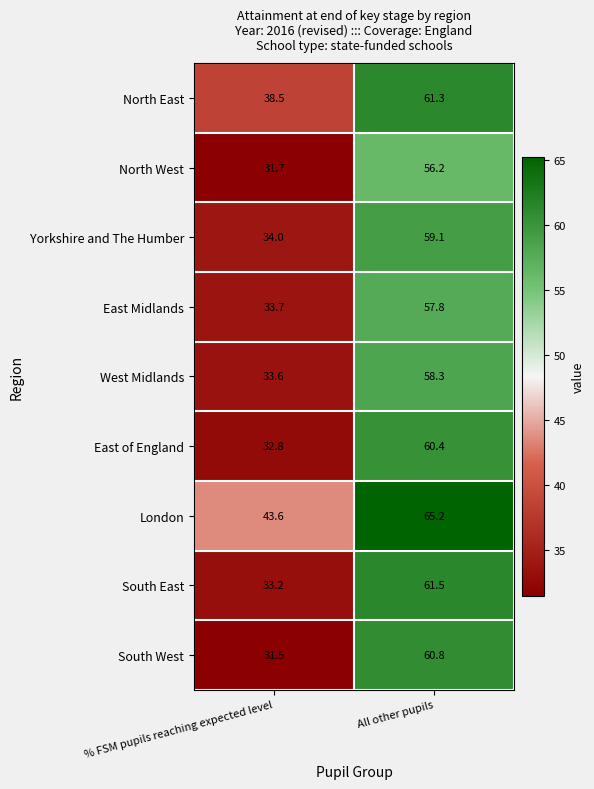

What is the difference between the maximum and minimum values in the North West series?

24.5